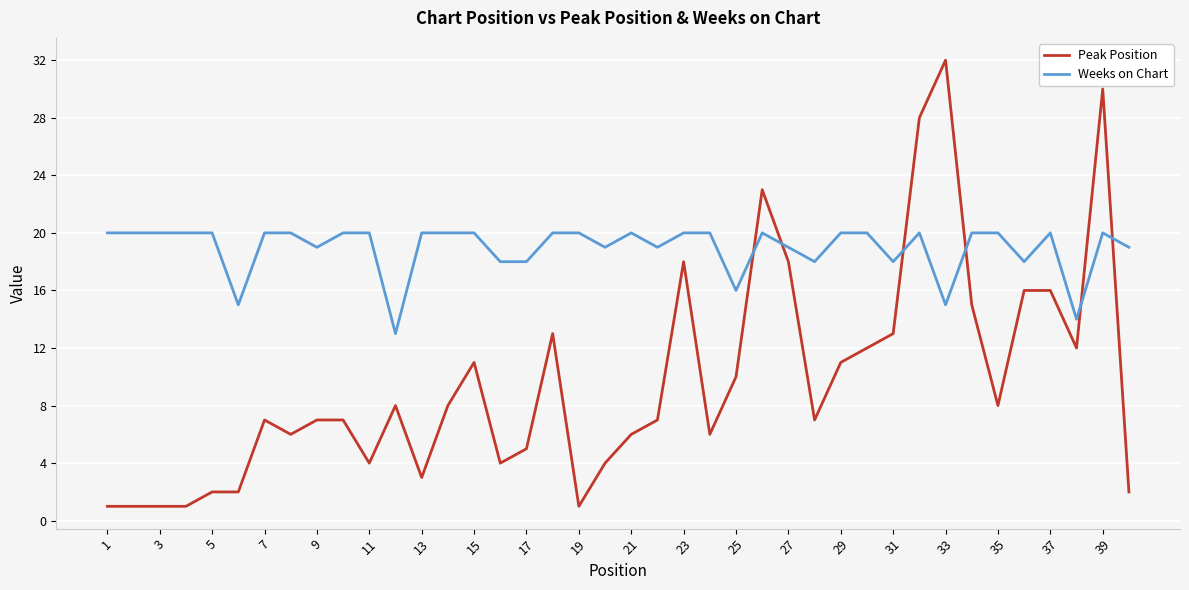

Count the number of categories in the chart.

40